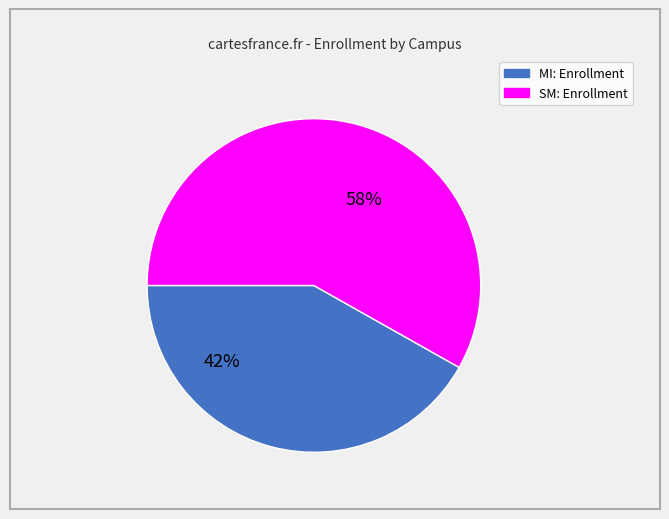

How many segments does this pie chart have?

2